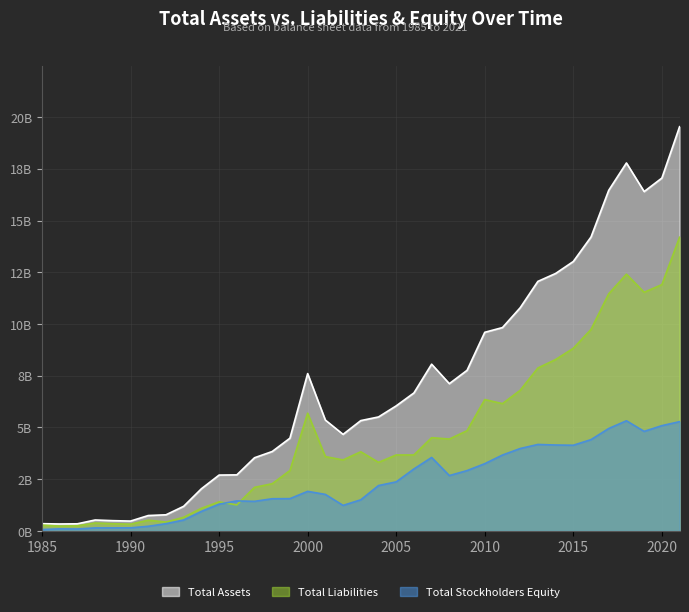

The Total Stockholders Equity series shows 2.4 at 2005. True or false?

True